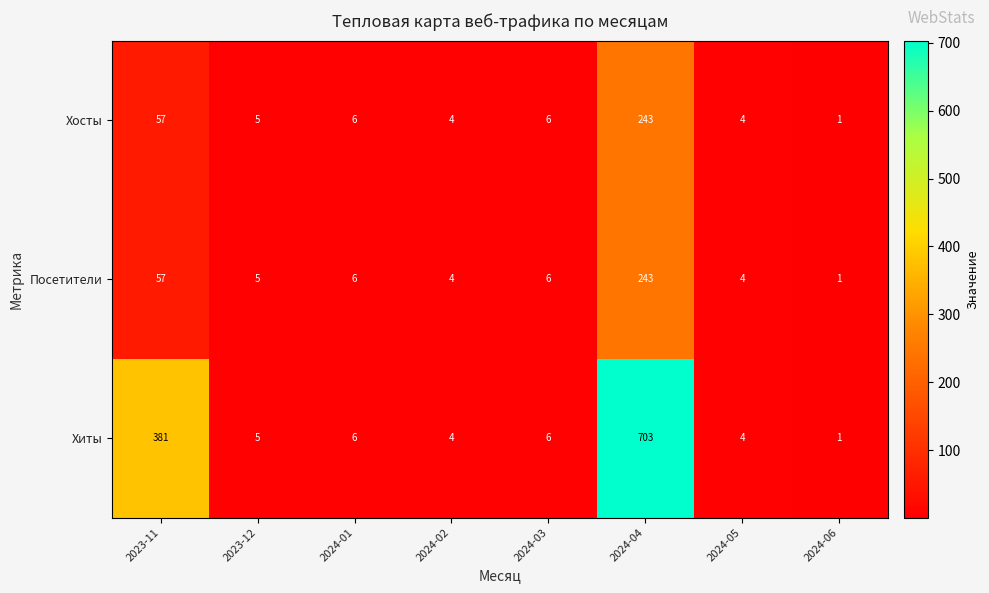

Reading left to right, list all the values displayed in this chart.

Хосты: 2023-11=57	2023-12=5	2024-01=6	2024-02=4	2024-03=6	2024-04=243	2024-05=4	2024-06=1
Посетители: 2023-11=57	2023-12=5	2024-01=6	2024-02=4	2024-03=6	2024-04=243	2024-05=4	2024-06=1
Хиты: 2023-11=381	2023-12=5	2024-01=6	2024-02=4	2024-03=6	2024-04=703	2024-05=4	2024-06=1